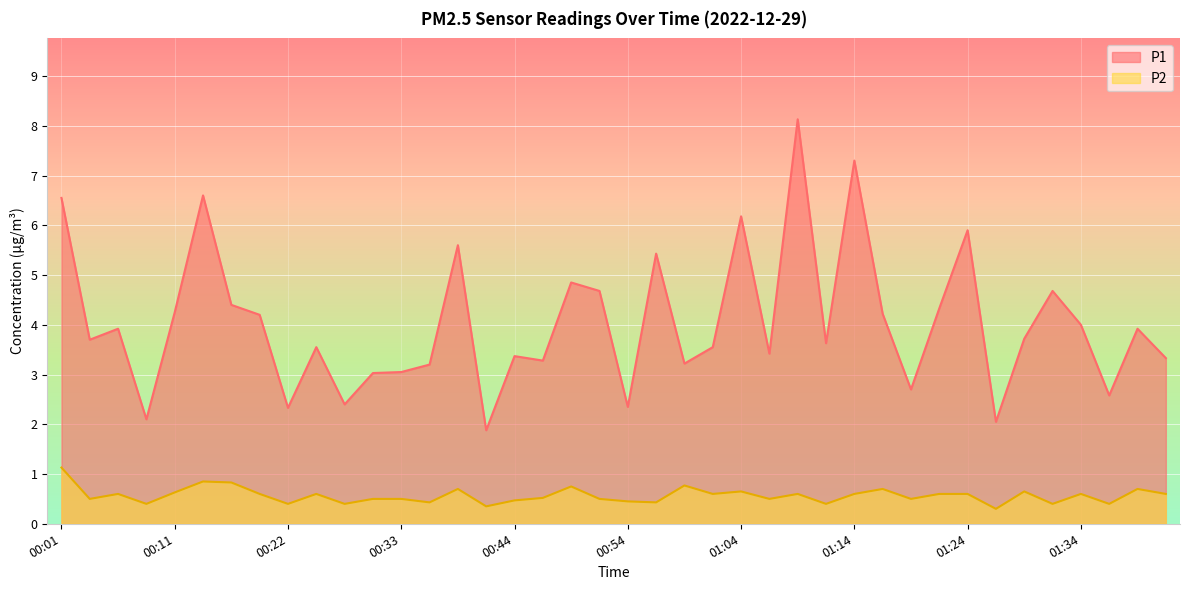

What is the difference between the P1 values at 00:24 and 00:44?

0.2